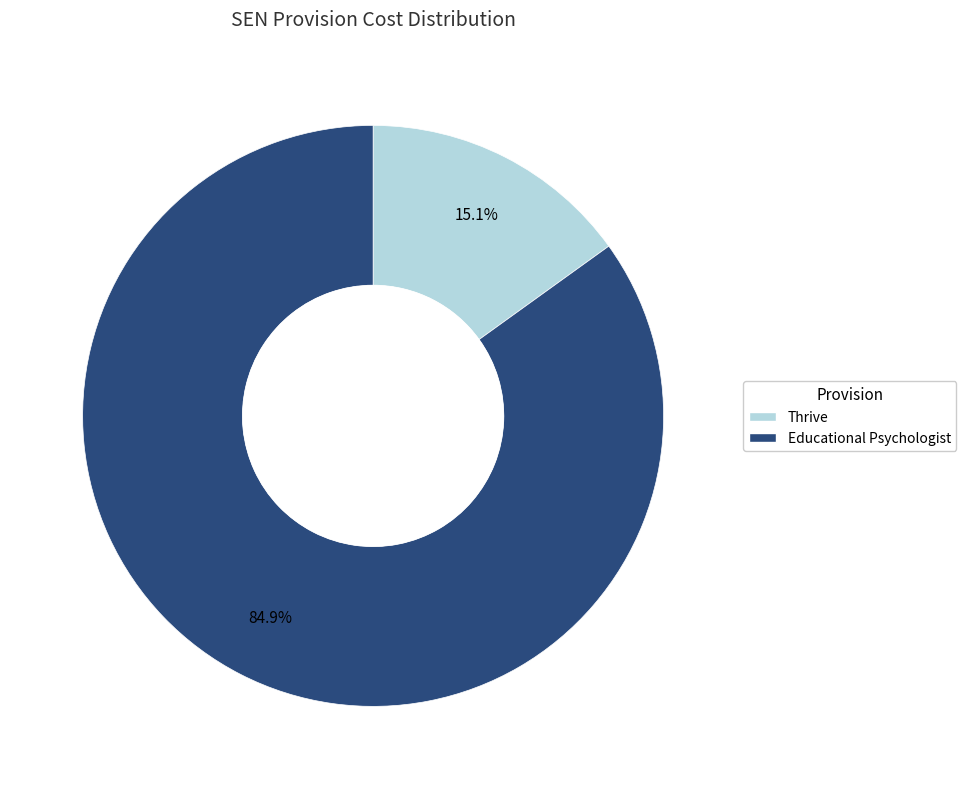

The Thrive slice represents 15% of the pie. True or false?

True